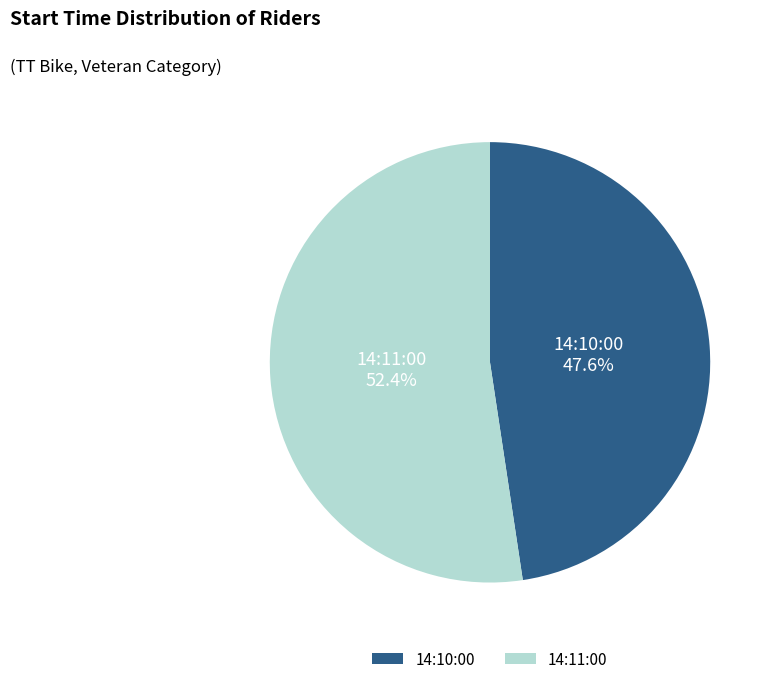

Combined, do 14:10:00 and 14:11:00 account for over 50%?

Yes